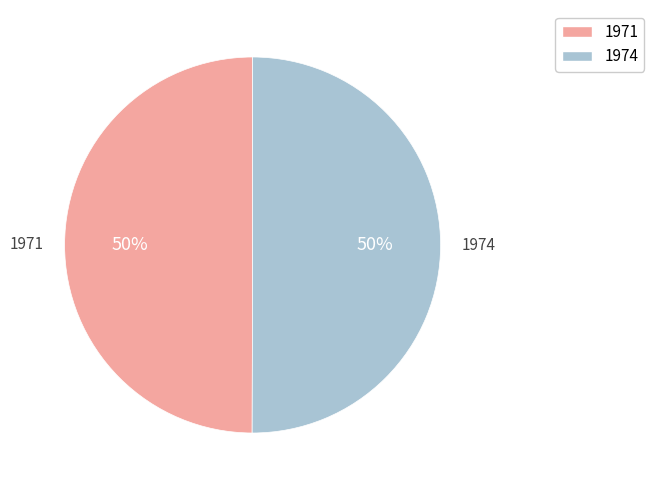

What is the ratio of the value at 1974 to the value at 1971?

1.0